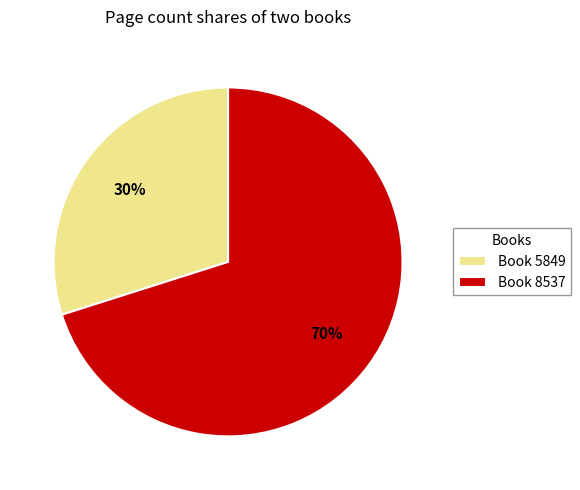

To the nearest percent, what is the difference between the largest and smallest slice percentages?

40%